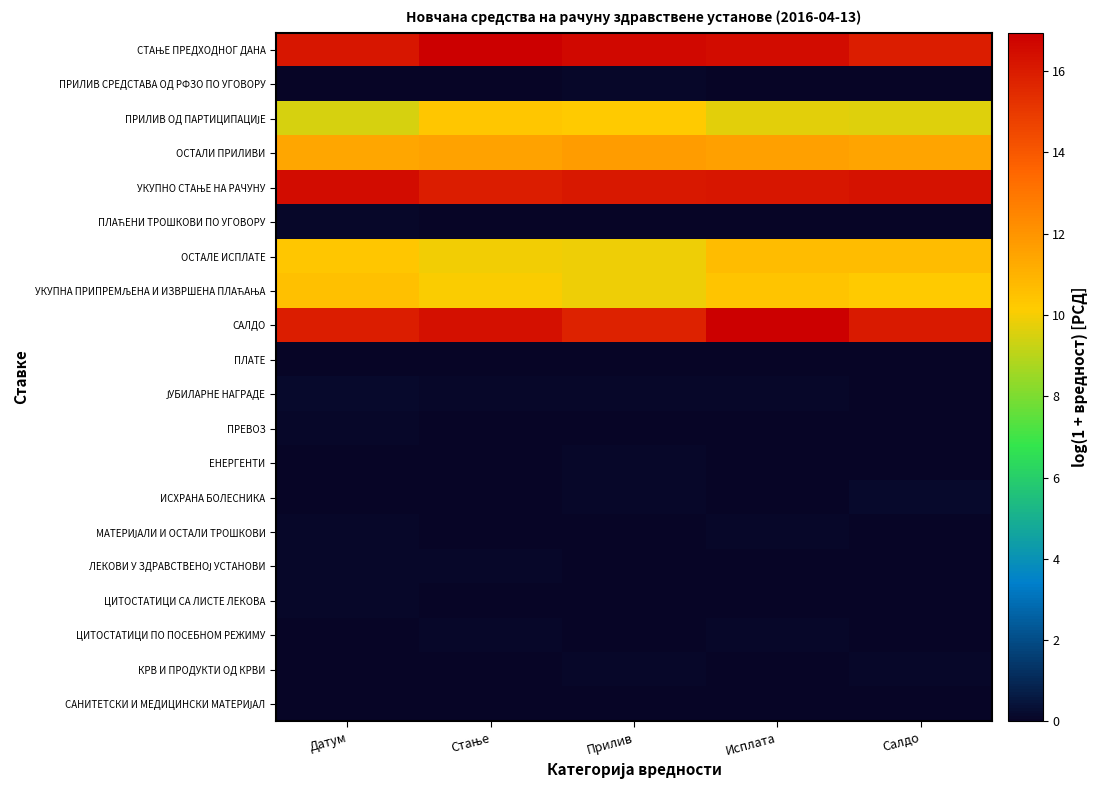

What is the total value across all series at Исплата?

92.5